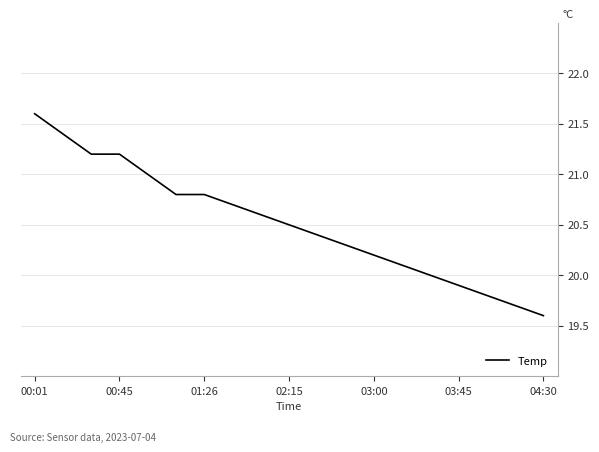

What is the maximum value shown in the chart?

21.6